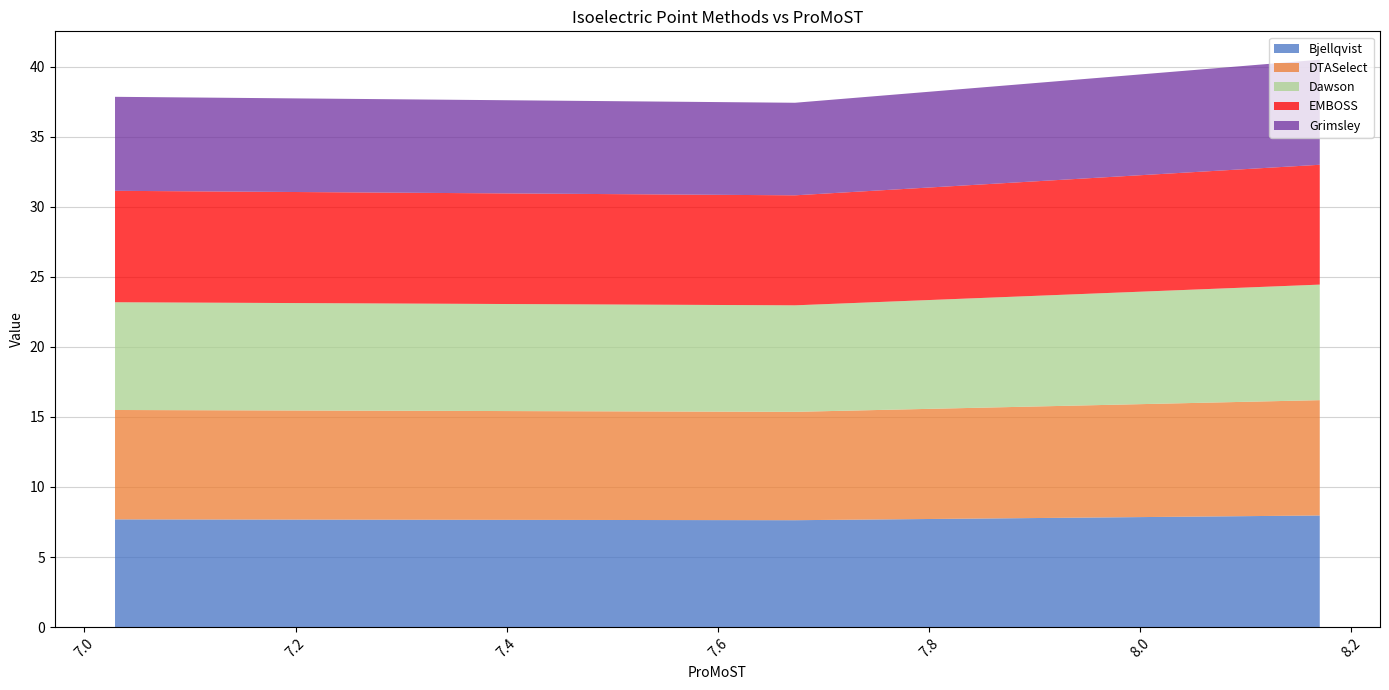

What is the highest value of the Bjellqvist series?

8.0